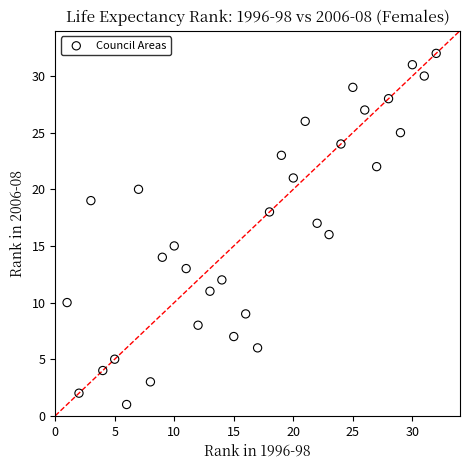

What is the range of X values (max minus min)?

31